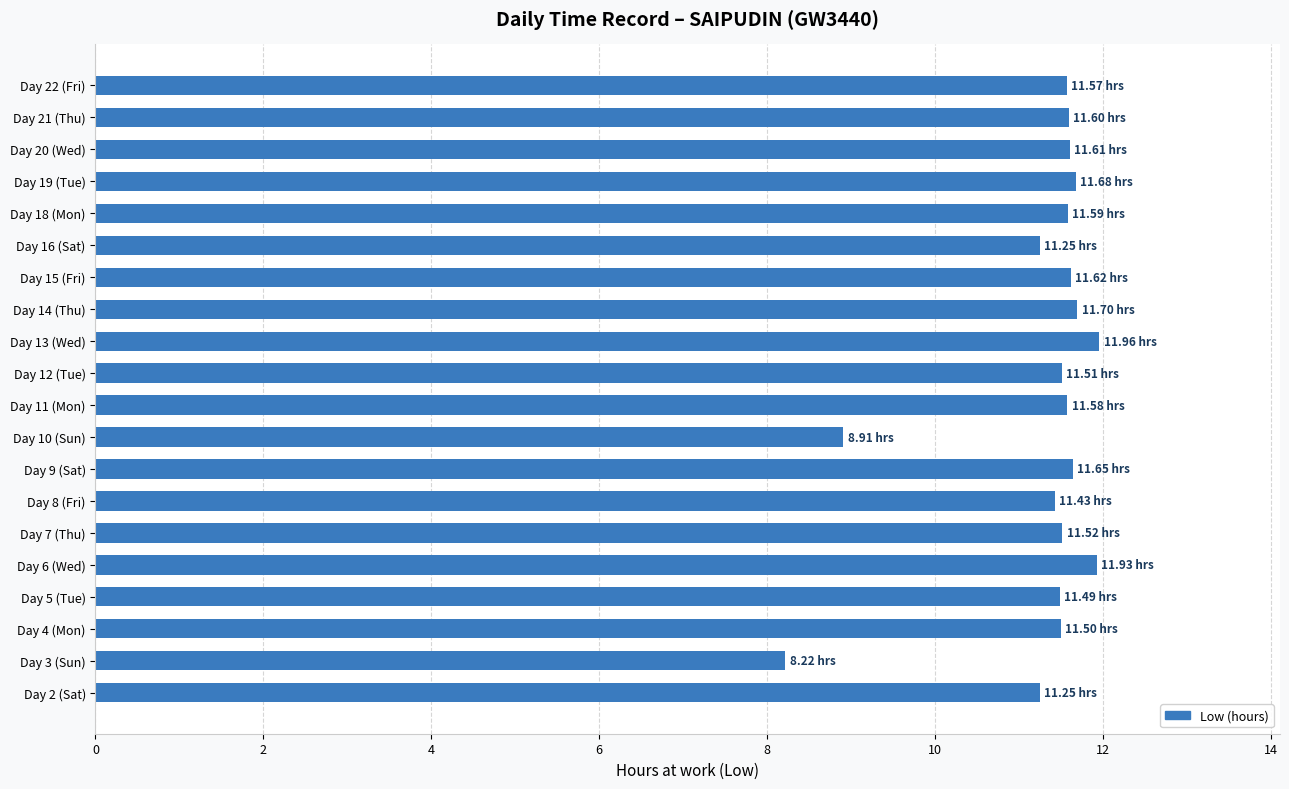

What is the smallest value displayed?

8.2